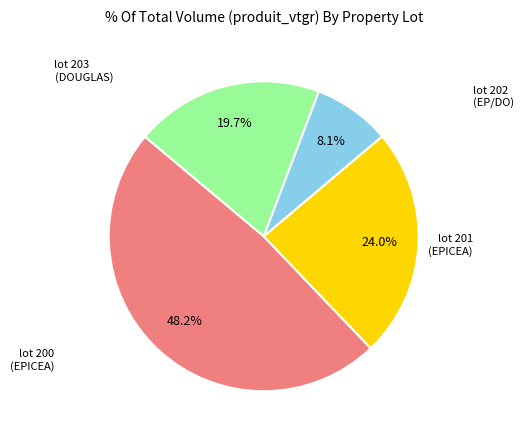

Is there a majority slice in this chart?

No